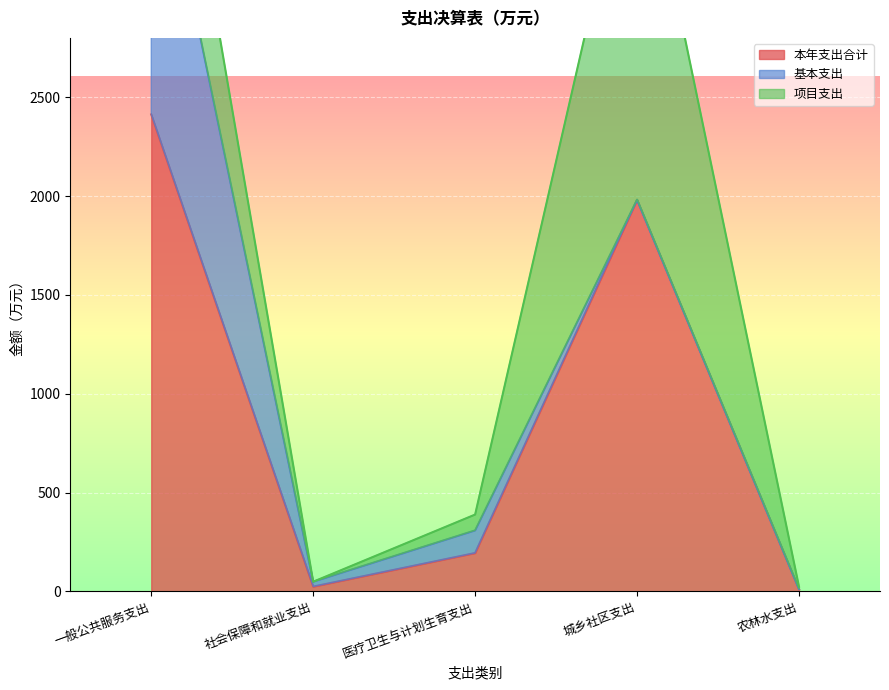

What is the label of the 3rd point from the right?

医疗卫生与计划生育支出